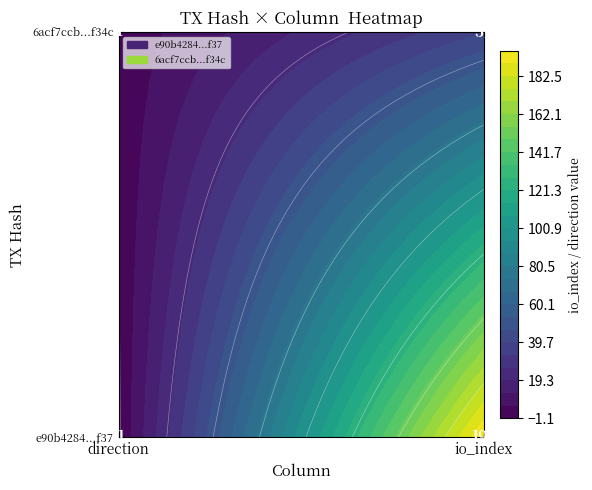

How many data points in 6acf7ccb2d2e68e0295fc590a5545494934f34c are less than 39?

1